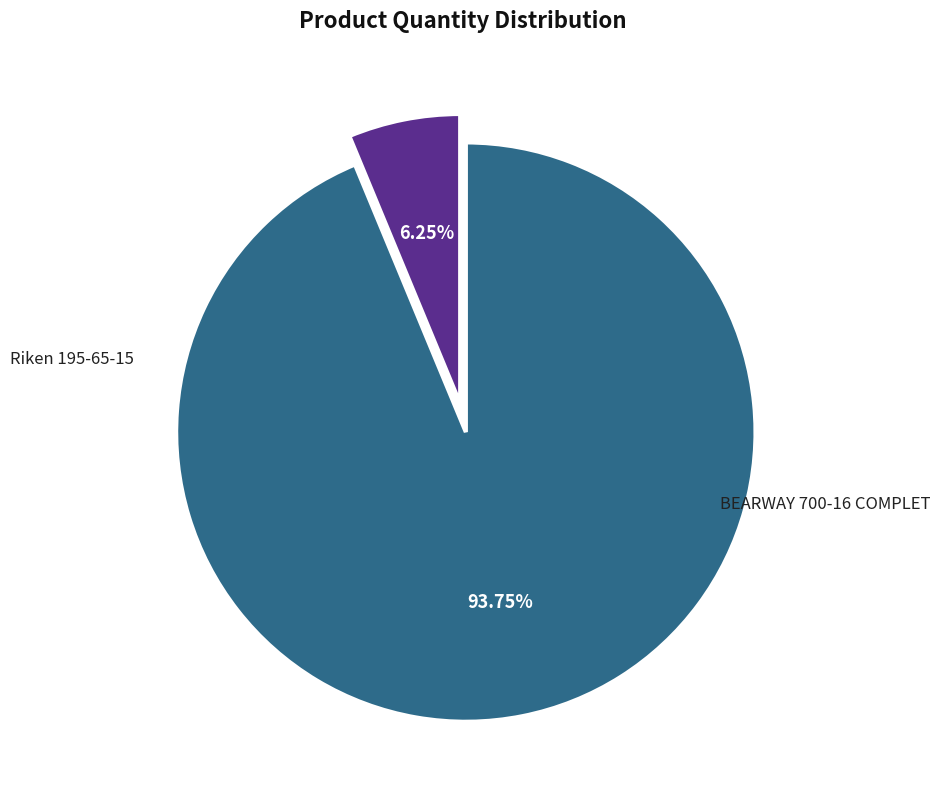

Does any single category account for the majority?

Yes